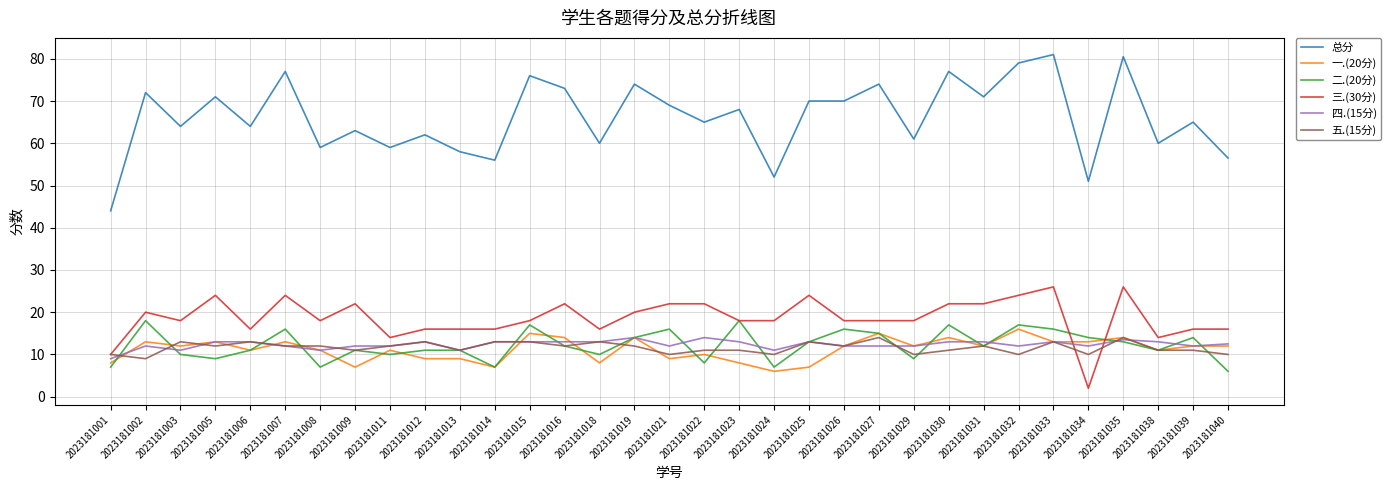

Reading left to right, extract all data points from this chart.

总分: 44.0	72.0	64.0	71.0	64.0	77.0	59.0	63.0	59.0	62.0	58.0	56.0	76.0	73.0	60.0	74.0	69.0	65.0	68.0	52.0	70.0	70.0	74.0	61.0	77.0	71.0	79.0	81.0	51.0	80.5	60.0	65.0	56.5
一.(20分): 8.0	13.0	12.0	13.0	11.0	13.0	11.0	7.0	11.0	9.0	9.0	7.0	15.0	14.0	8.0	14.0	9.0	10.0	8.0	6.0	7.0	12.0	15.0	12.0	14.0	12.0	16.0	13.0	13.0	14.0	11.0	12.0	12.0
二.(20分): 7.0	18.0	10.0	9.0	11.0	16.0	7.0	11.0	10.0	11.0	11.0	7.0	17.0	12.0	10.0	14.0	16.0	8.0	18.0	7.0	13.0	16.0	15.0	9.0	17.0	12.0	17.0	16.0	14.0	13.0	11.0	14.0	6.0
三.(30分): 10.0	20.0	18.0	24.0	16.0	24.0	18.0	22.0	14.0	16.0	16.0	16.0	18.0	22.0	16.0	20.0	22.0	22.0	18.0	18.0	24.0	18.0	18.0	18.0	22.0	22.0	24.0	26.0	2.0	26.0	14.0	16.0	16.0
四.(15分): 9.0	12.0	11.0	13.0	13.0	12.0	11.0	12.0	12.0	13.0	11.0	13.0	13.0	13.0	13.0	14.0	12.0	14.0	13.0	11.0	13.0	12.0	12.0	12.0	13.0	13.0	12.0	13.0	12.0	13.5	13.0	12.0	12.5
五.(15分): 10.0	9.0	13.0	12.0	13.0	12.0	12.0	11.0	12.0	13.0	11.0	13.0	13.0	12.0	13.0	12.0	10.0	11.0	11.0	10.0	13.0	12.0	14.0	10.0	11.0	12.0	10.0	13.0	10.0	14.0	11.0	11.0	10.0